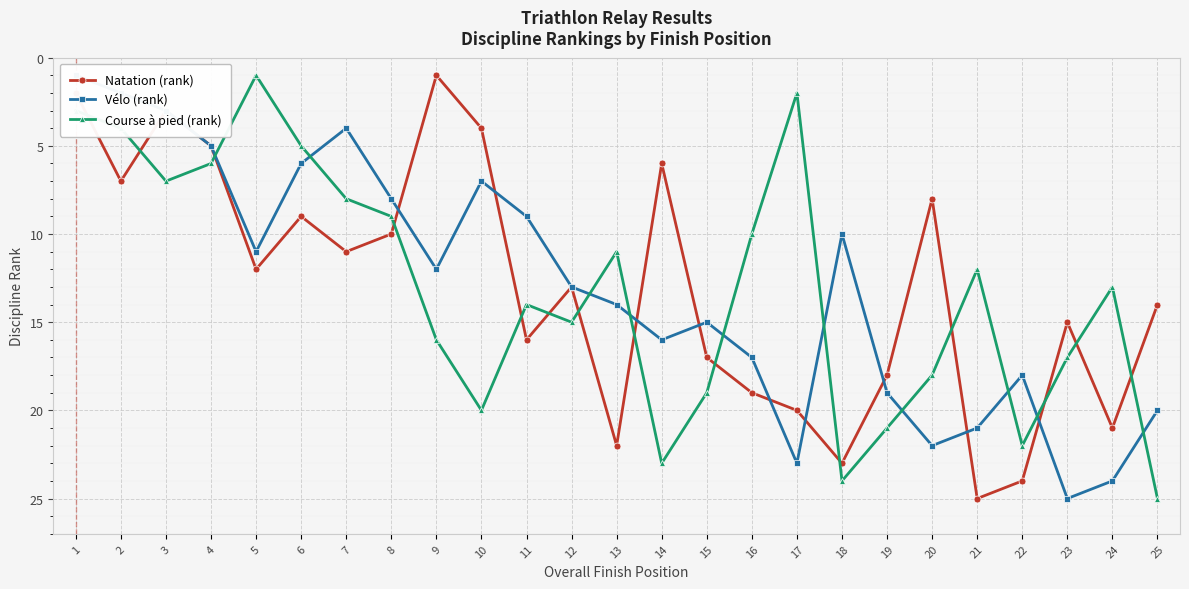

True or false: Natation (rank) has more than 1 points higher than both neighbors.

True